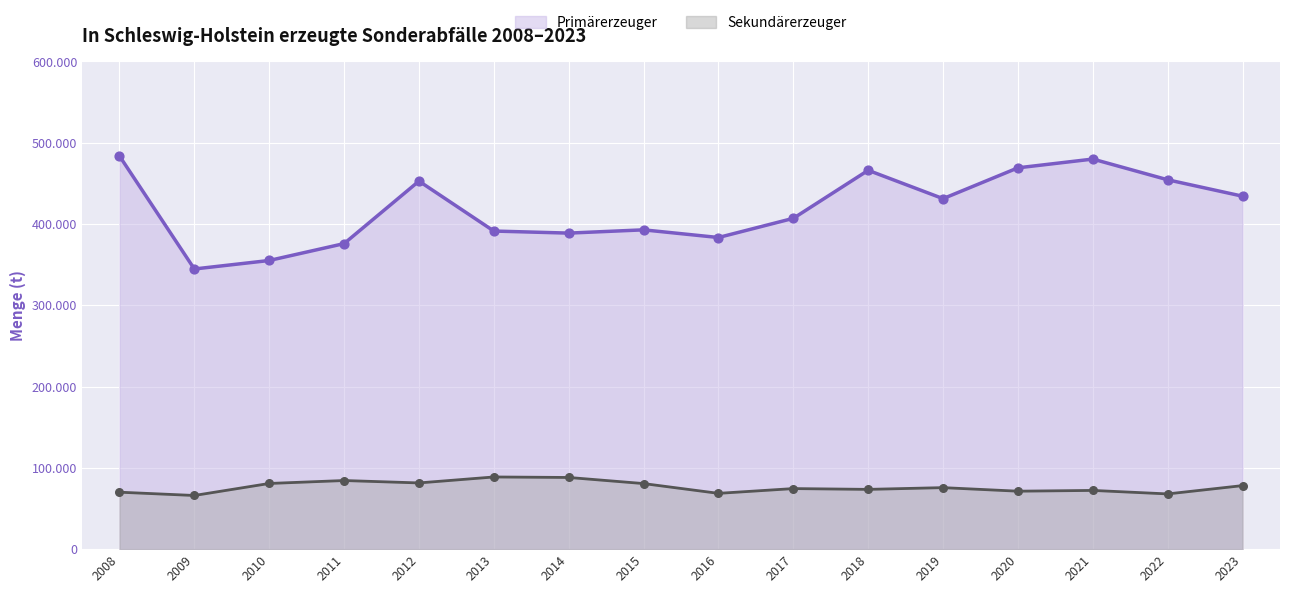

Which series has the largest total across all categories?

Primärerzeuger